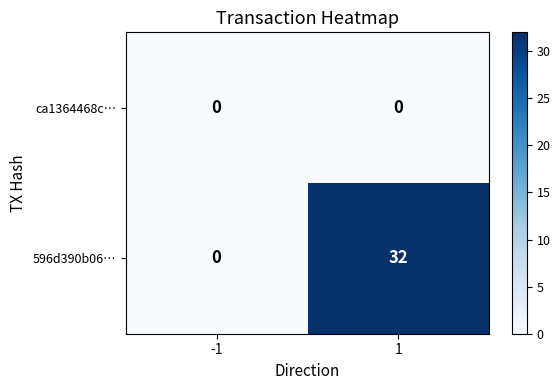

At which category is the sum across all series the highest?

1